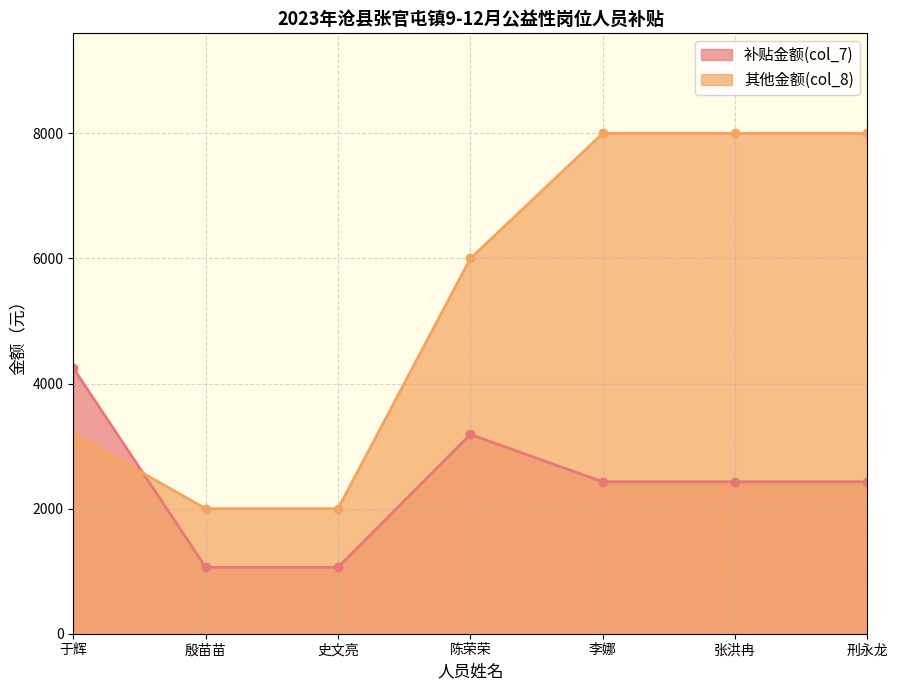

Which series has the widest spread of values?

其他金额(col_8)